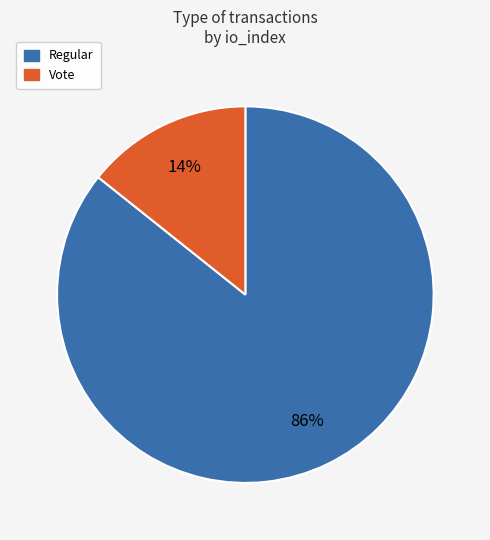

What is the ratio of the value at Vote to the value at Regular?

0.2